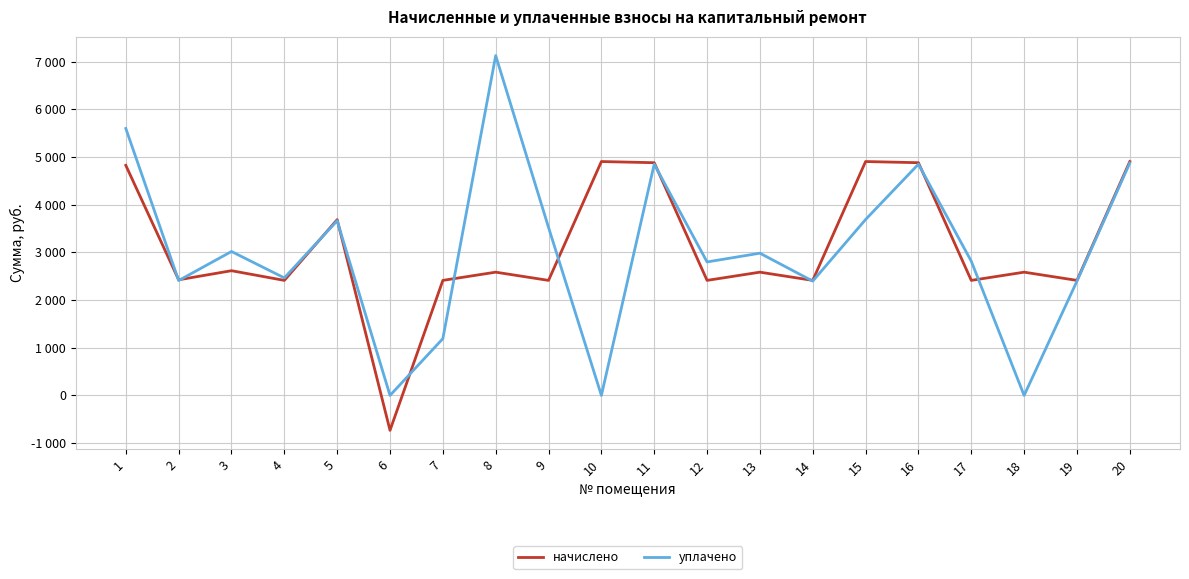

The value of уплачено at 8 is 2519.6. True or false?

False